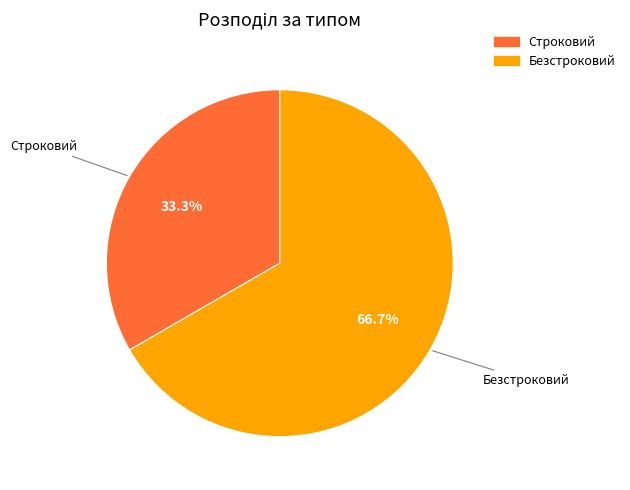

To the nearest percent, what portion does Строковий represent?

33%